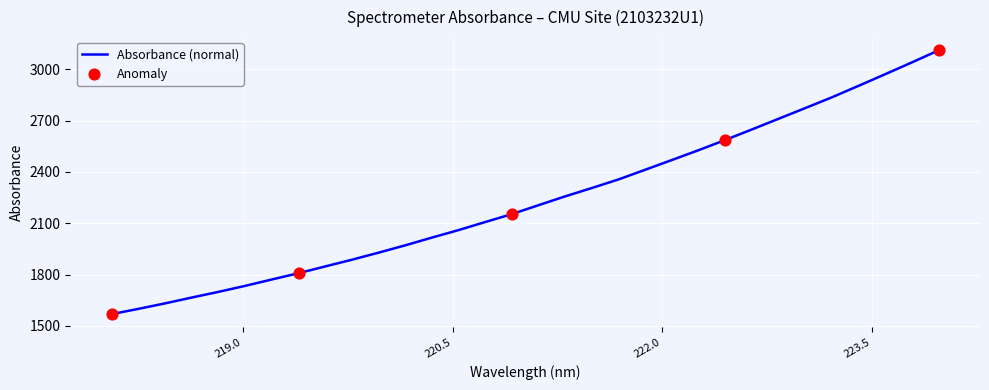

What is the maximum value shown in the chart?

3110.9